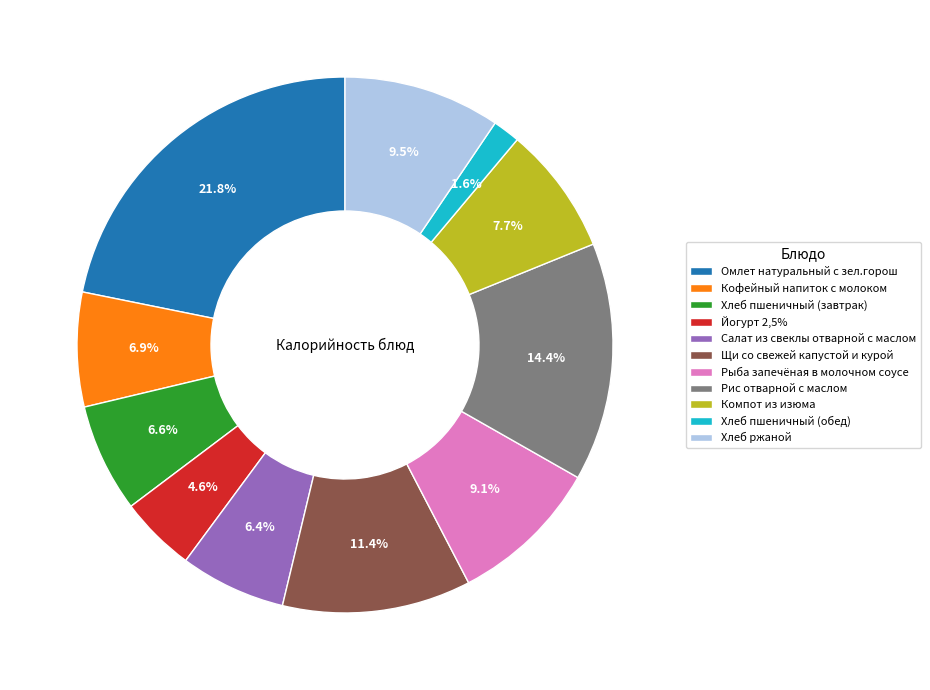

To the nearest percent, what is the average slice percentage?

9%